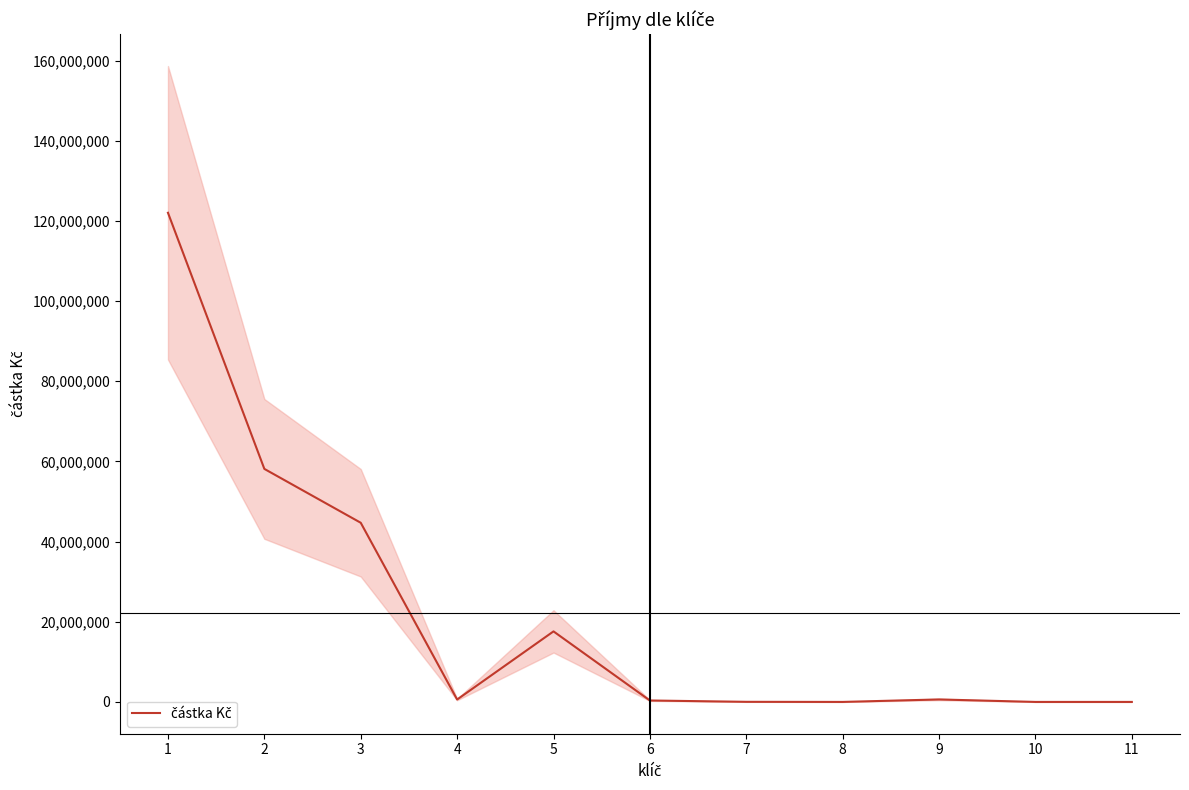

At which category does the data reach its first local peak?

5